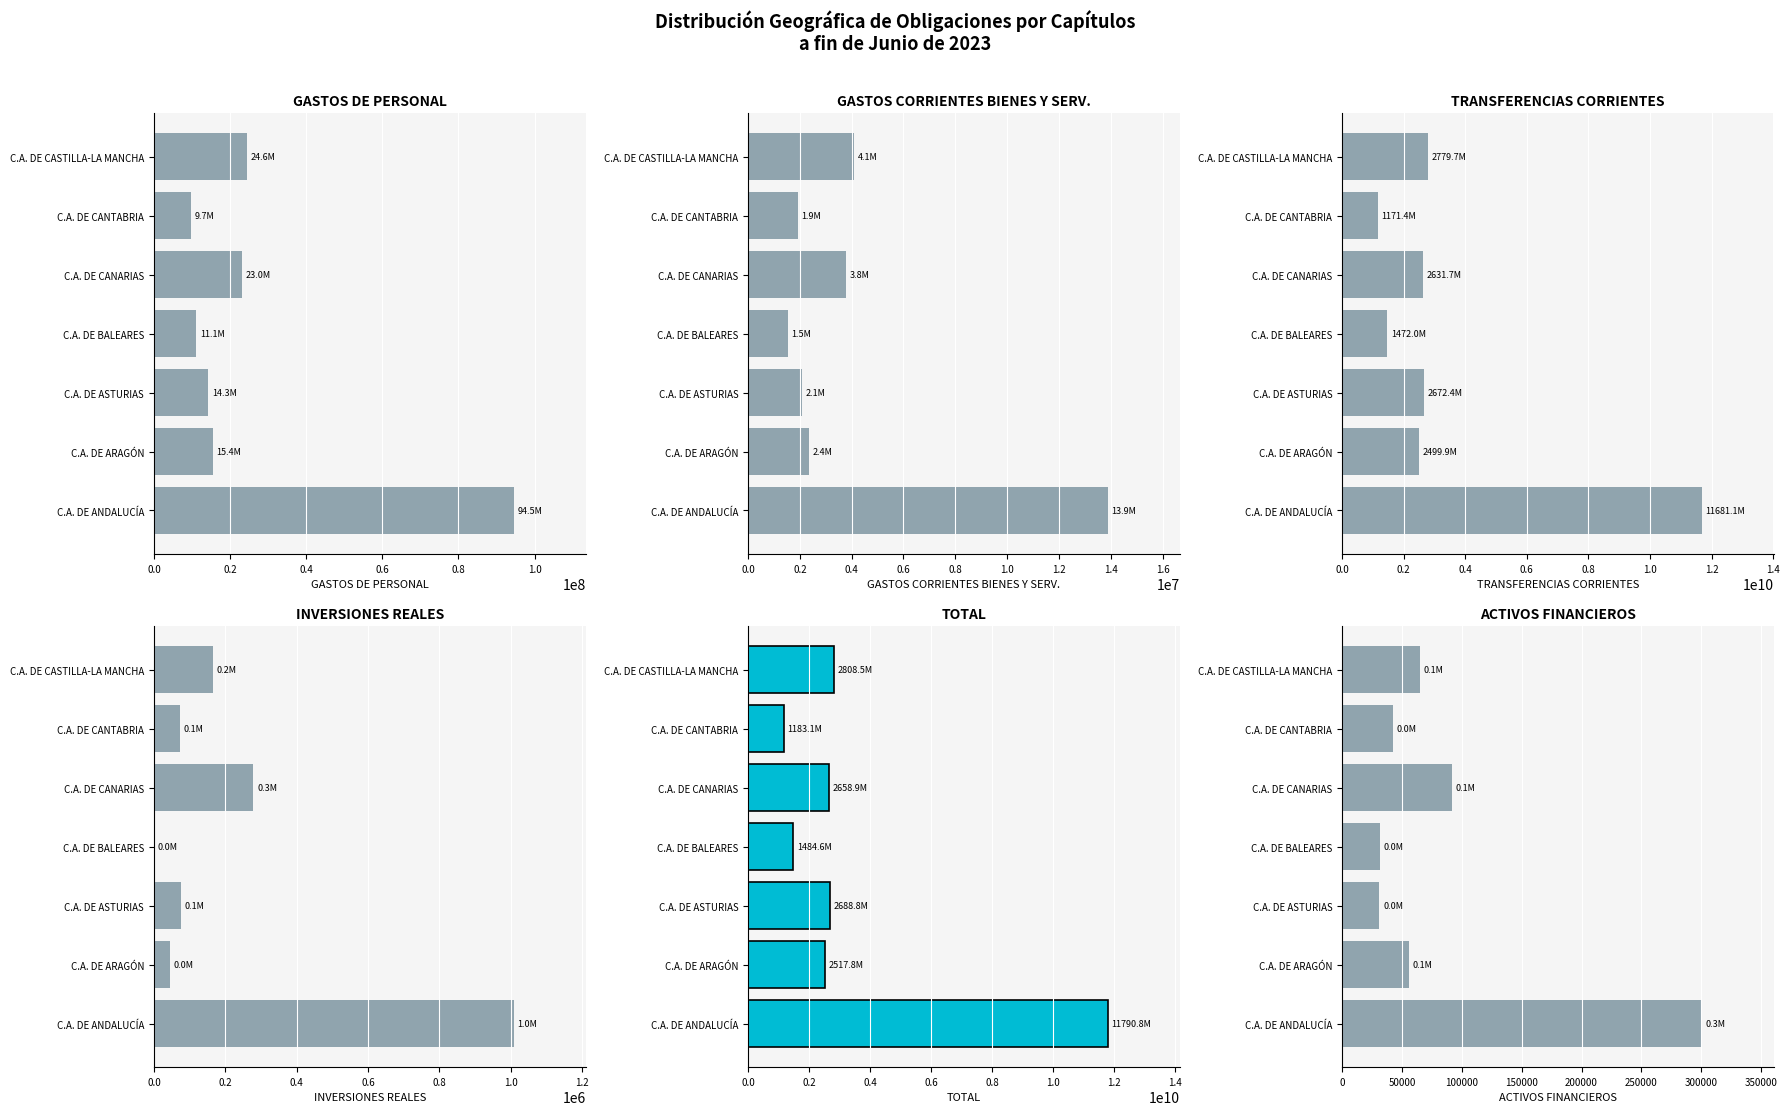

What is the label of the 6th bar from the left?

C.A. DE CANTABRIA